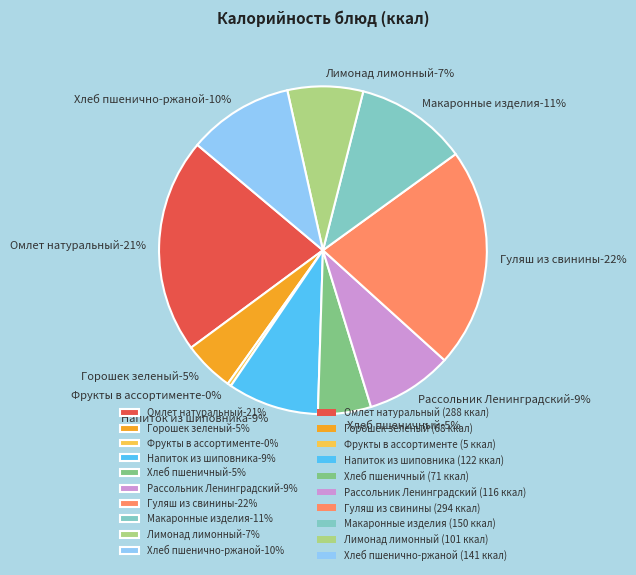

Rank the categories by value from lowest to highest.

Фрукты в ассортименте, Горошек зеленый, Хлеб пшеничный, Лимонад лимонный, Рассольник Ленинградский, Напиток из шиповника, Хлеб пшенично-ржаной, Макаронные изделия, Омлет натуральный, Гуляш из свинины